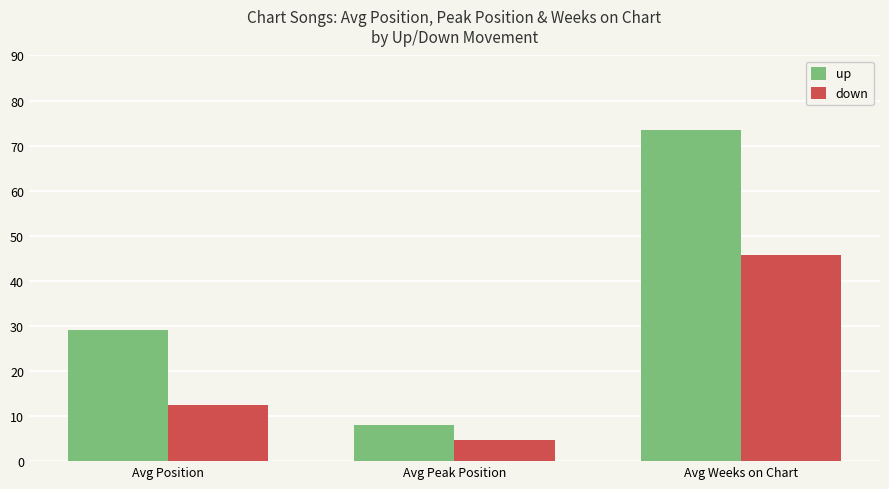

What is the label of the 1st bar from the right?

Avg Weeks on Chart